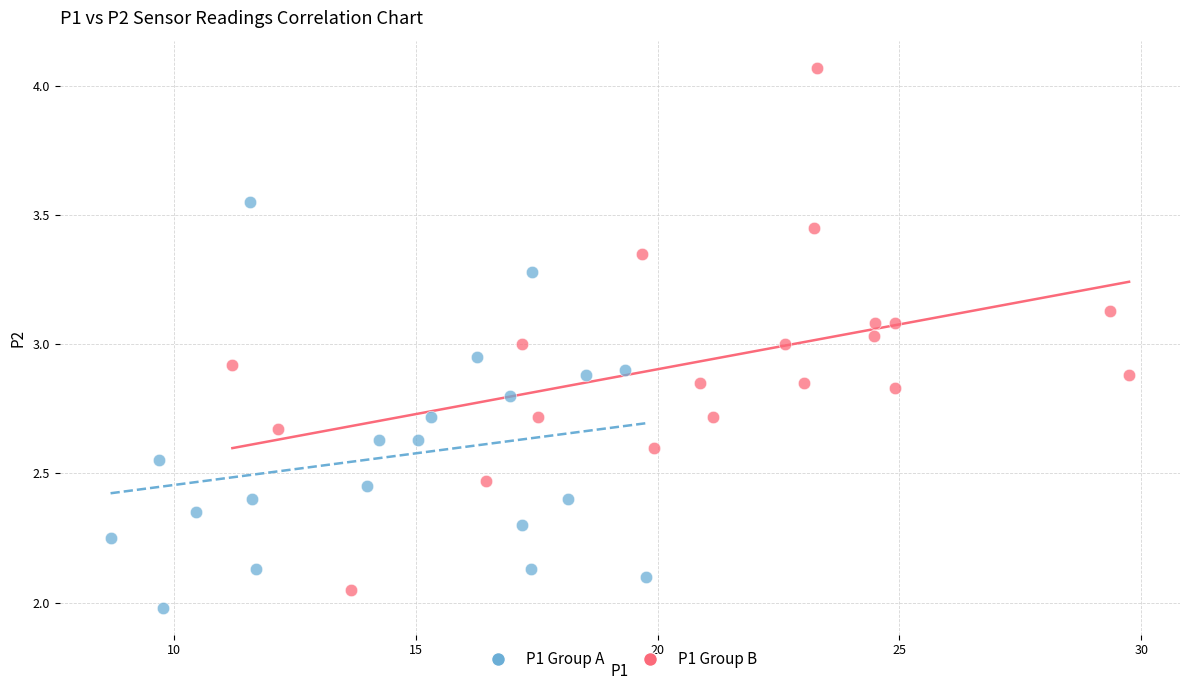

Which series has the largest Y range (max minus min)?

P1 Group B